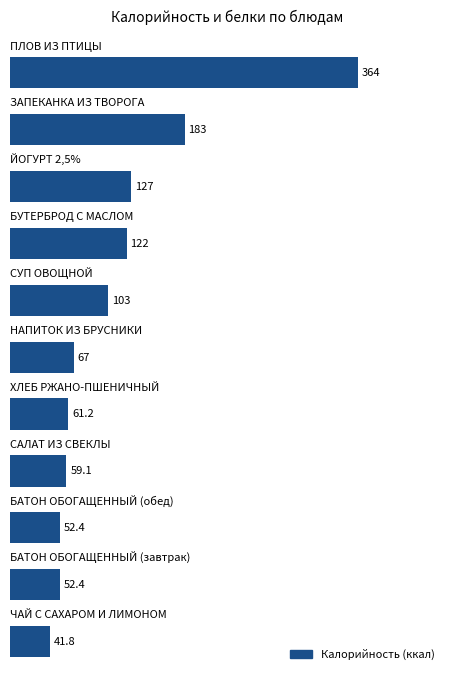

What is the maximum value shown in the chart?

364.0